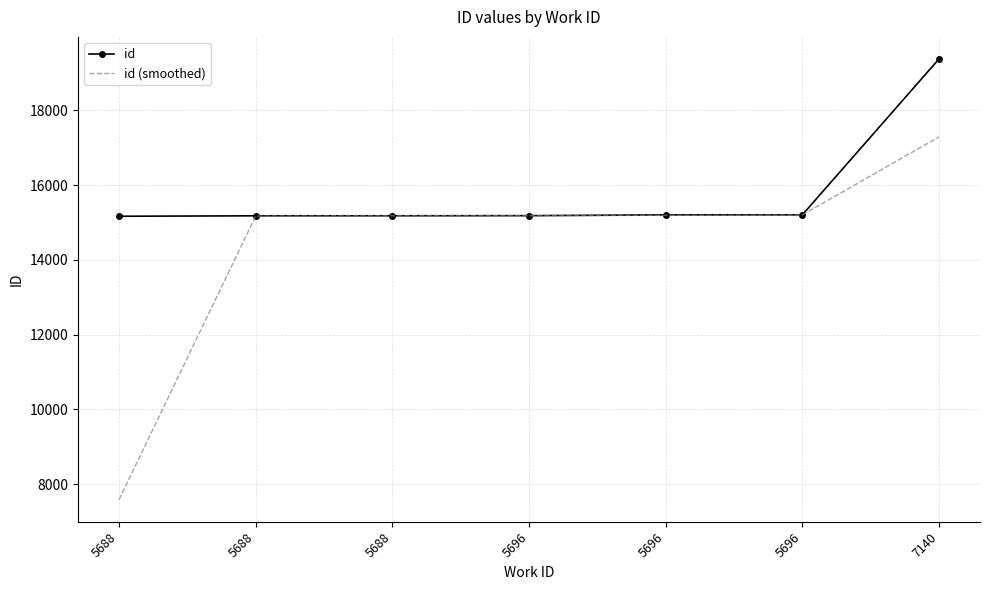

Which series has the largest total across all categories?

id